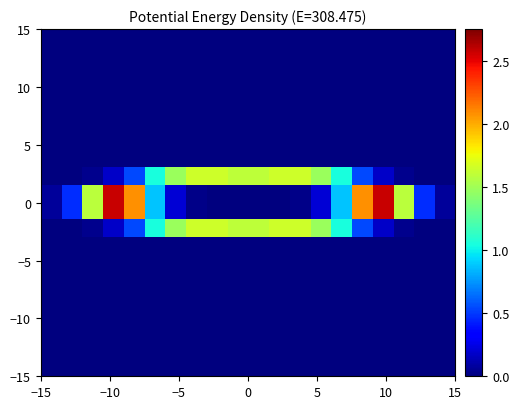

How many distinct data groups are displayed?

20